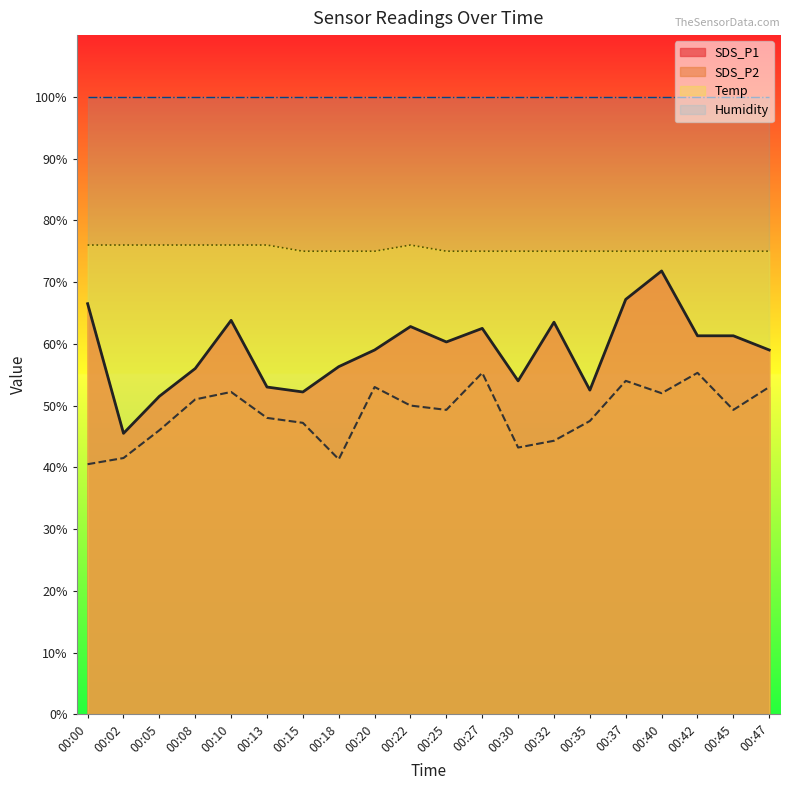

Does the chart display data point markers on the line(s)?

No